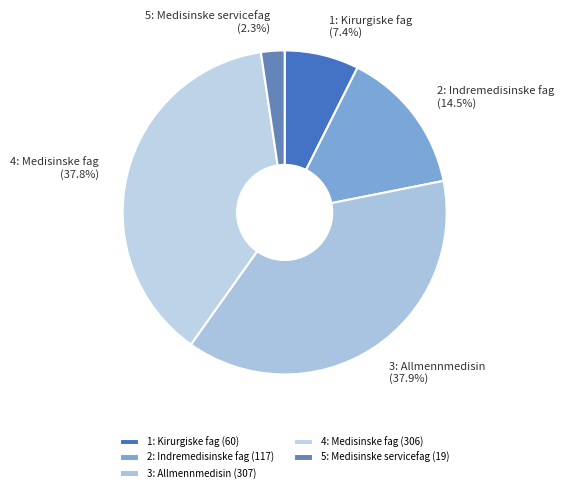

Approximately how many times larger is the value at 2: Indremedisinske fag compared to 4: Medisinske fag?

0.4